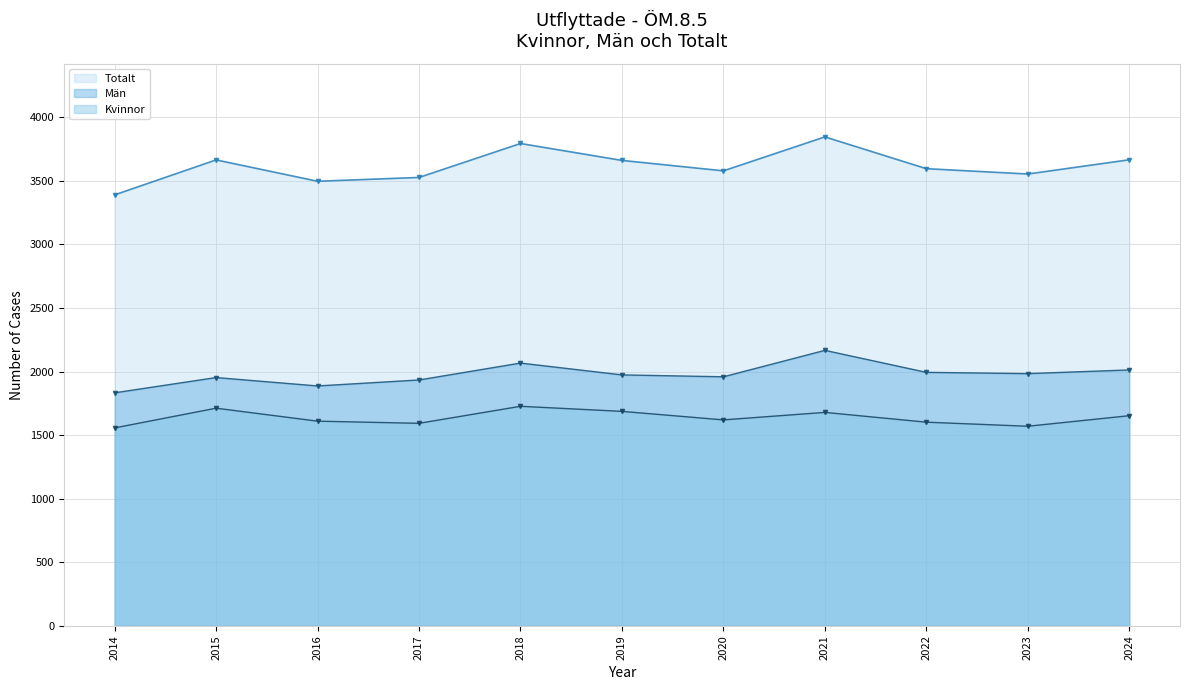

At which category is the sum across all series the highest?

2021